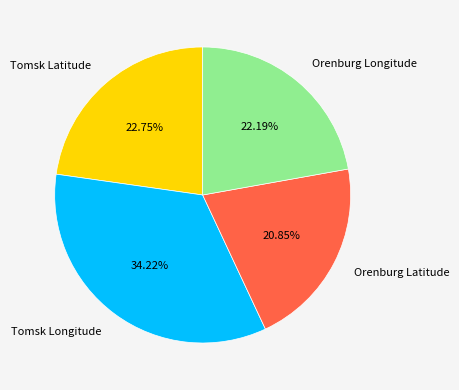

To the nearest percent, what percentage of the pie is Orenburg Longitude?

22%